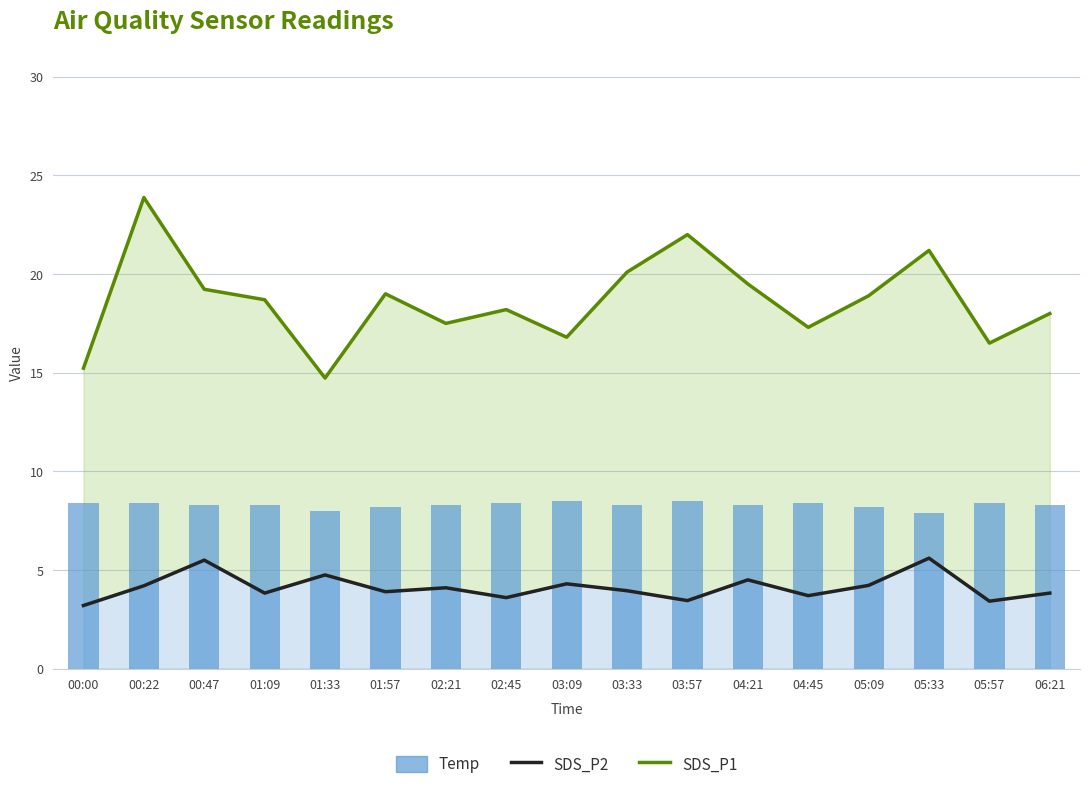

What is the value of the SDS_P2 bar at the 14th from the left?

4.2